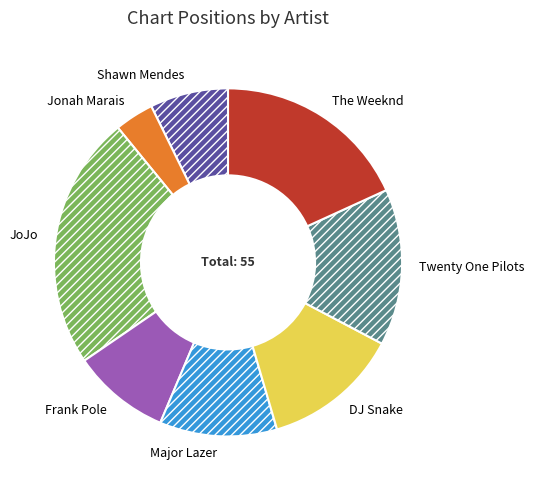

How many slices are in this pie chart?

8